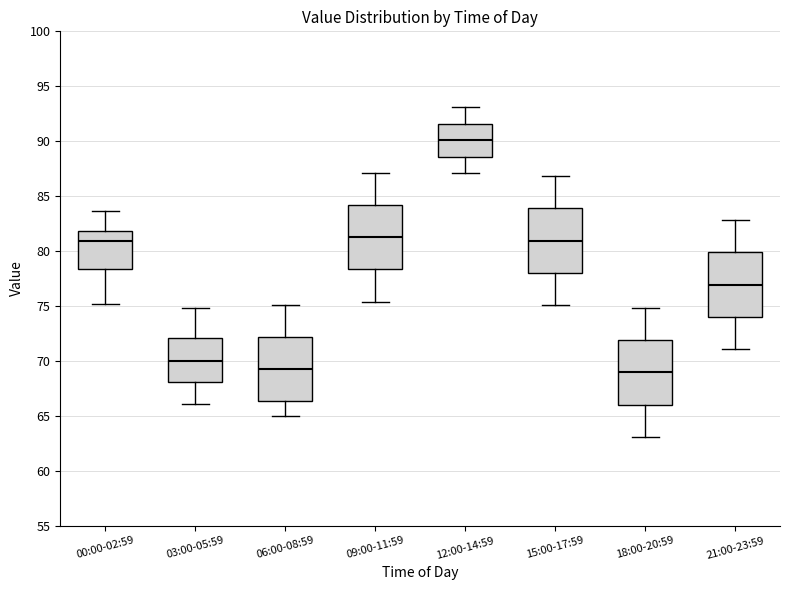

Where is the lower edge of the box for 18:00-20:59 on the y-axis? The values are not printed on the chart, so give them approximately, as read against the axis.

66.0